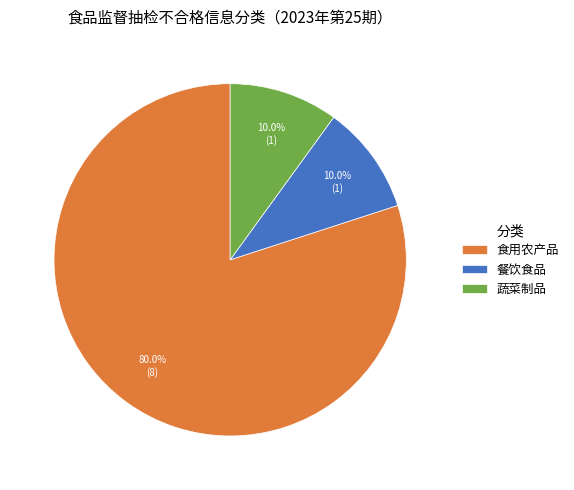

Is 餐饮食品 the majority of the pie?

No